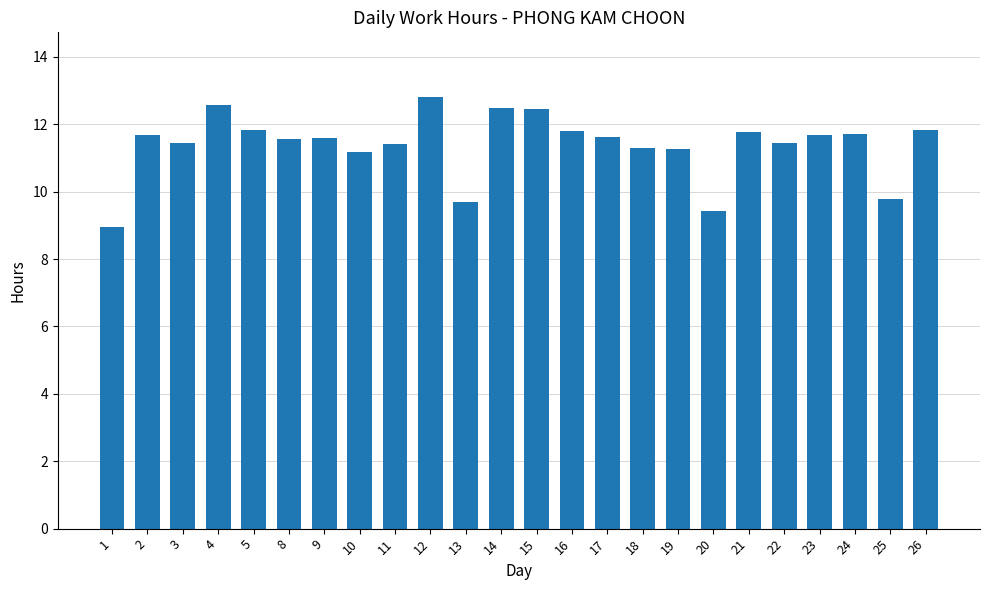

At which label does the data first exceed 11?

2